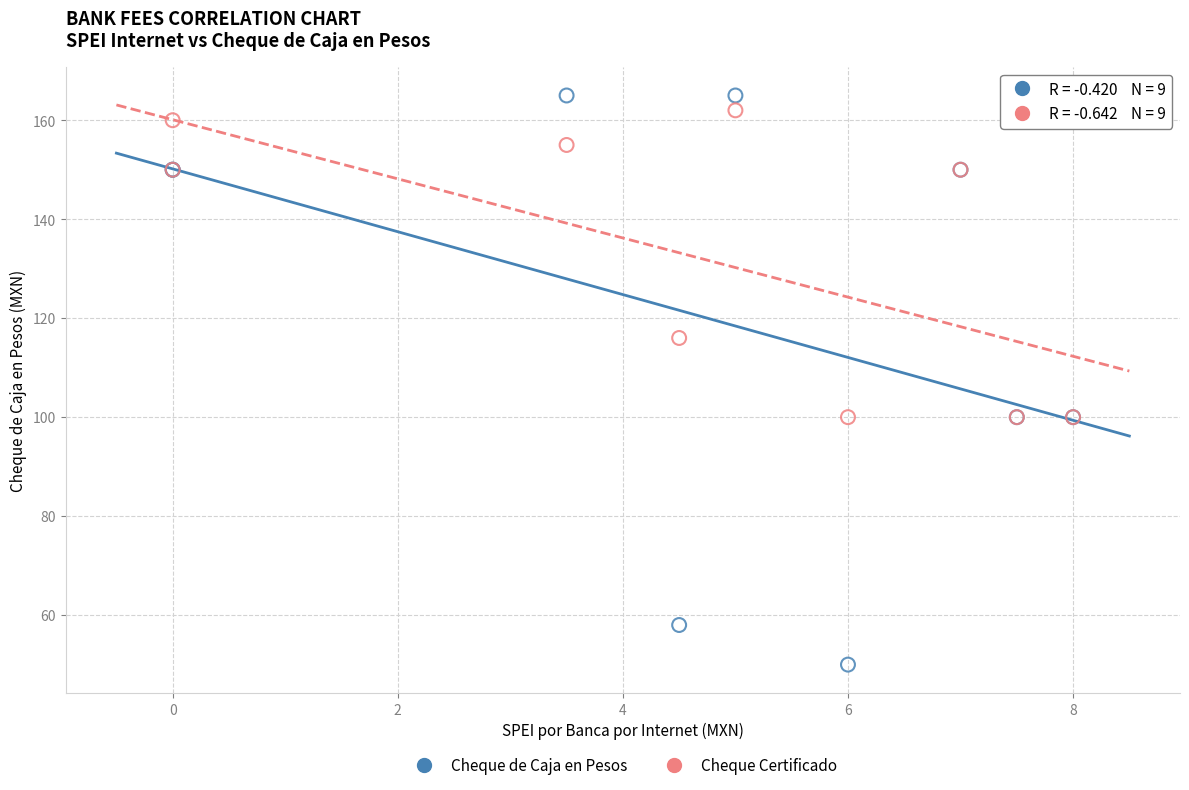

What are all the series names shown in the legend?

Cheque de Caja en Pesos, Cheque Certificado